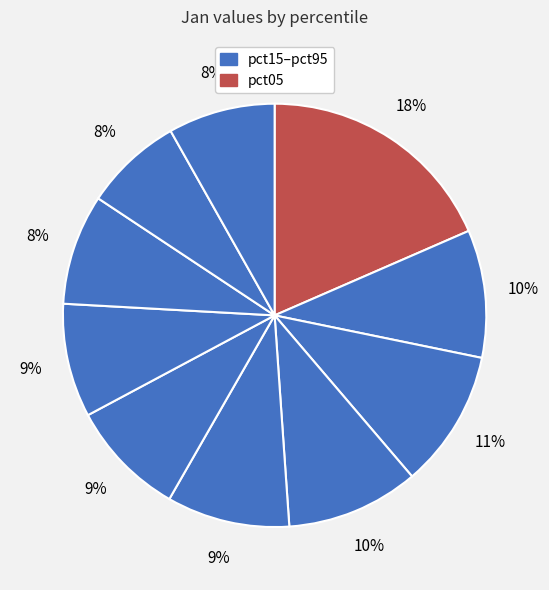

How many segments does this pie chart have?

10